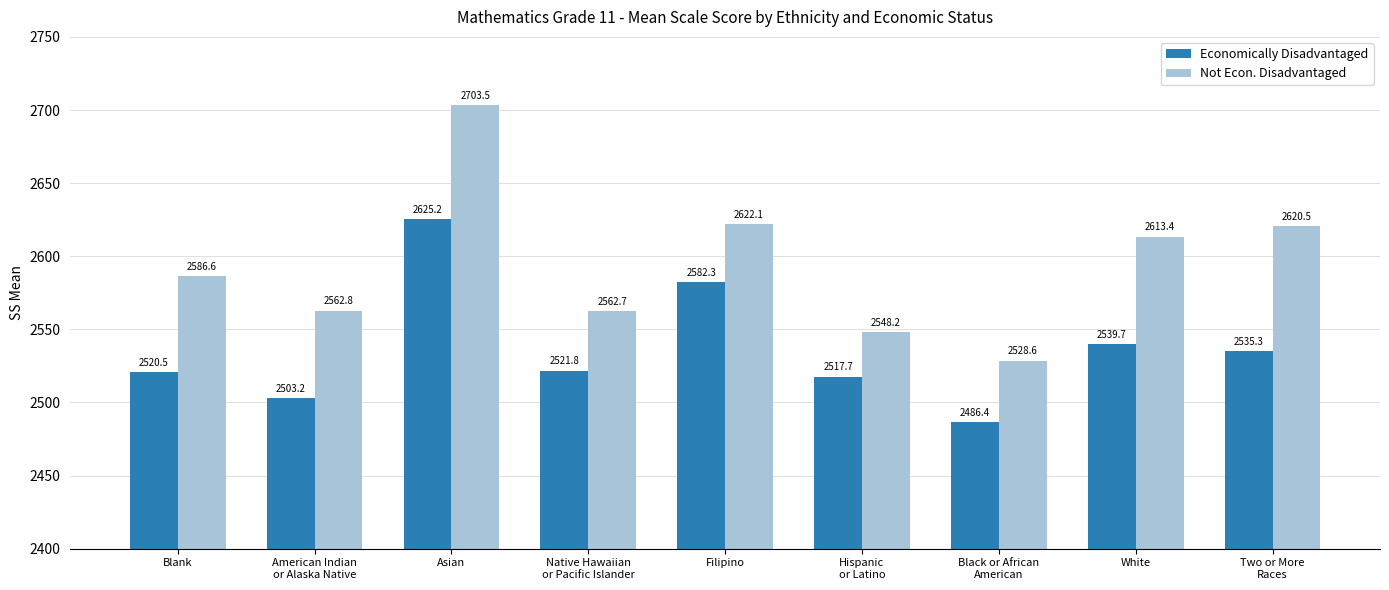

At Native Hawaiian
or Pacific Islander, list the series in order from smallest to largest.

Economically Disadvantaged, Not Econ. Disadvantaged